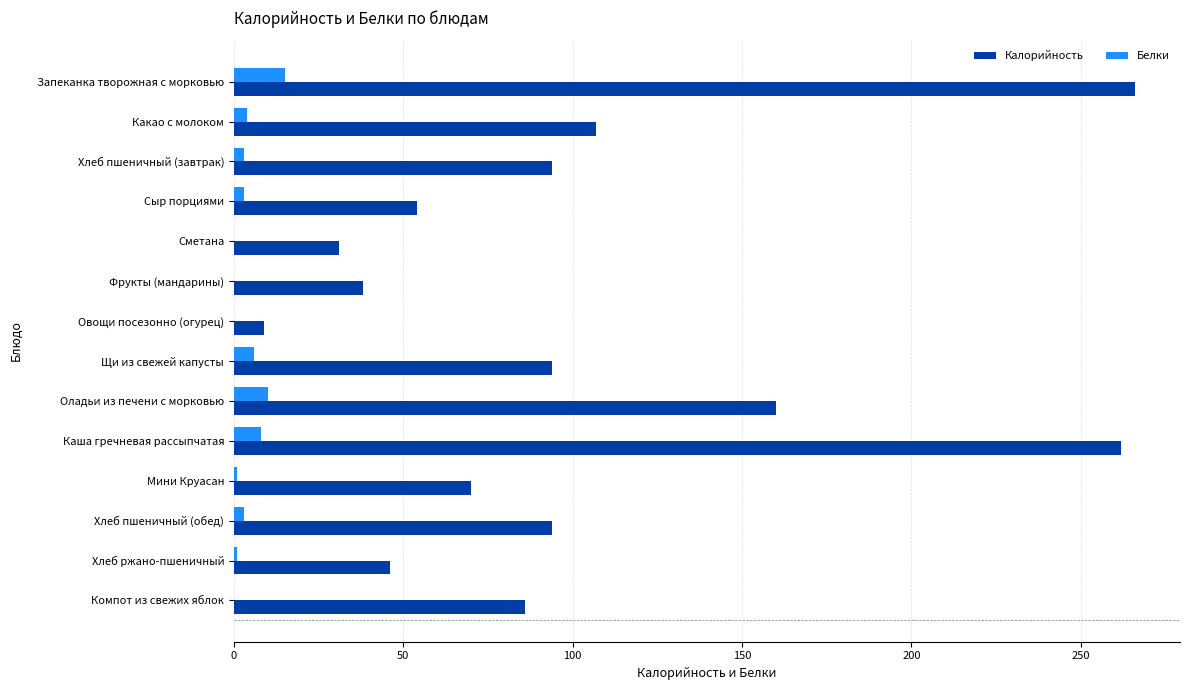

Is it true that Калорийность equals 54 at Сыр порциями?

True